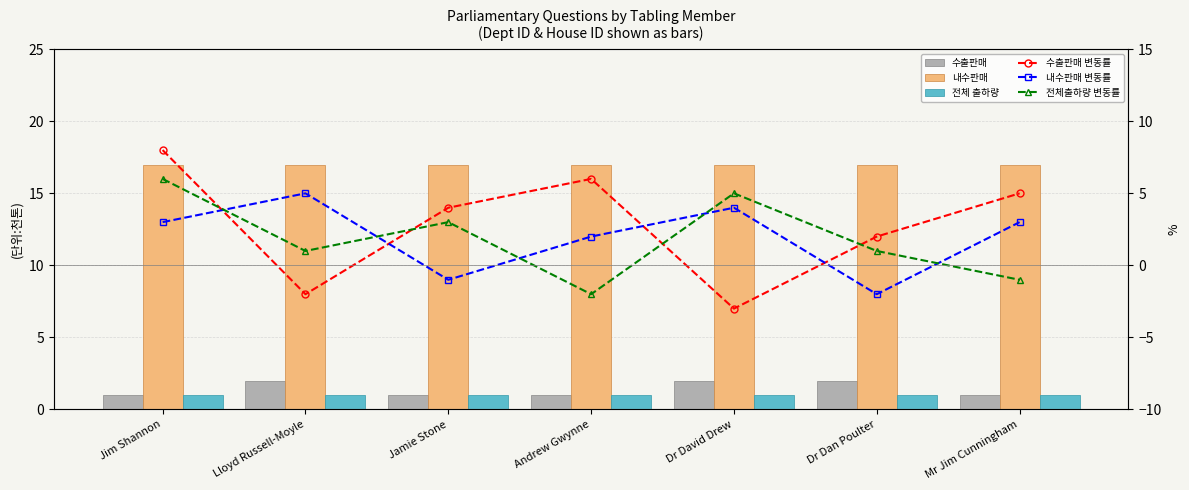

Reading left to right, extract all data points from this chart.

수출판매: 1	2	1	1	2	2	1
내수판매: 17	17	17	17	17	17	17
전체 출하량: 1	1	1	1	1	1	1
수출판매 변동률: 8	-2	4	6	-3	2	5
내수판매 변동률: 3	5	-1	2	4	-2	3
전체출하량 변동률: 6	1	3	-2	5	1	-1